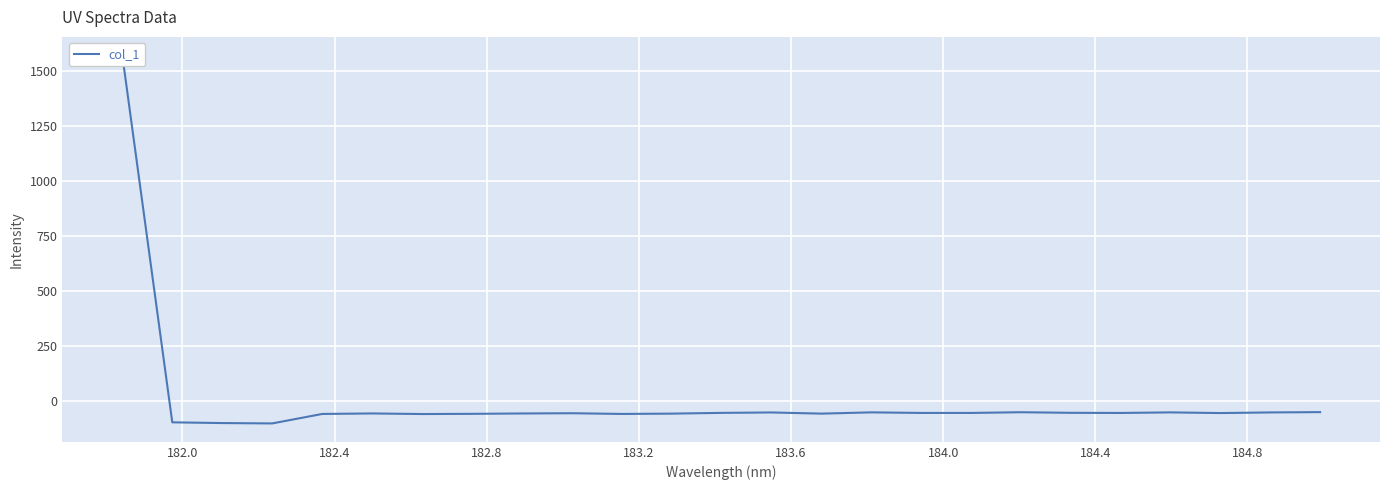

What is the minimum value shown in the chart?

-102.7